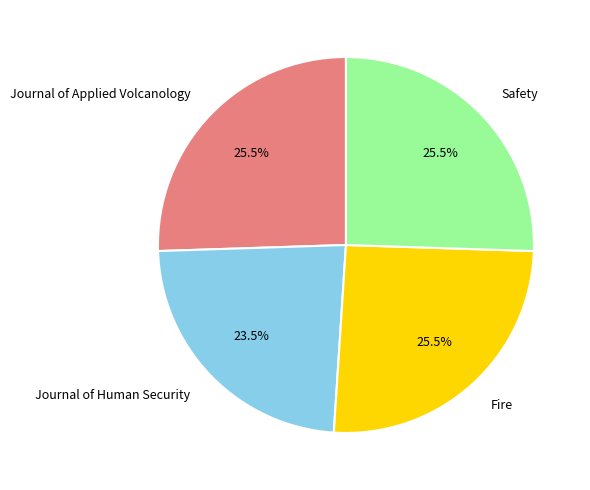

Between Safety and Journal of Human Security, which is larger?

Safety